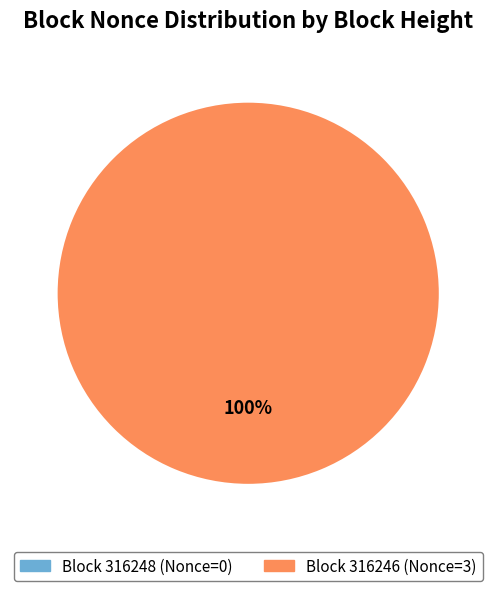

Does any single category account for the majority?

Yes